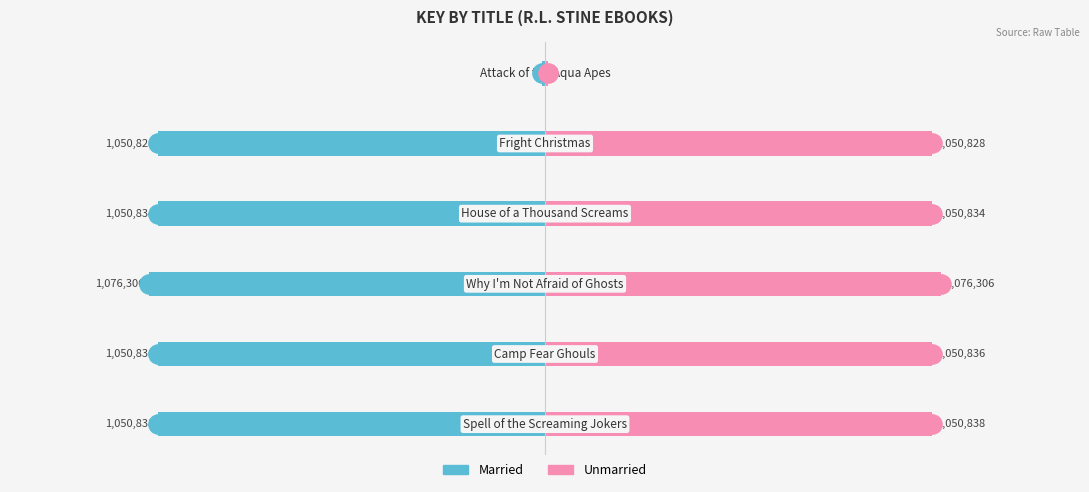

List the series in order of their peak value, highest first.

Unmarried, Married